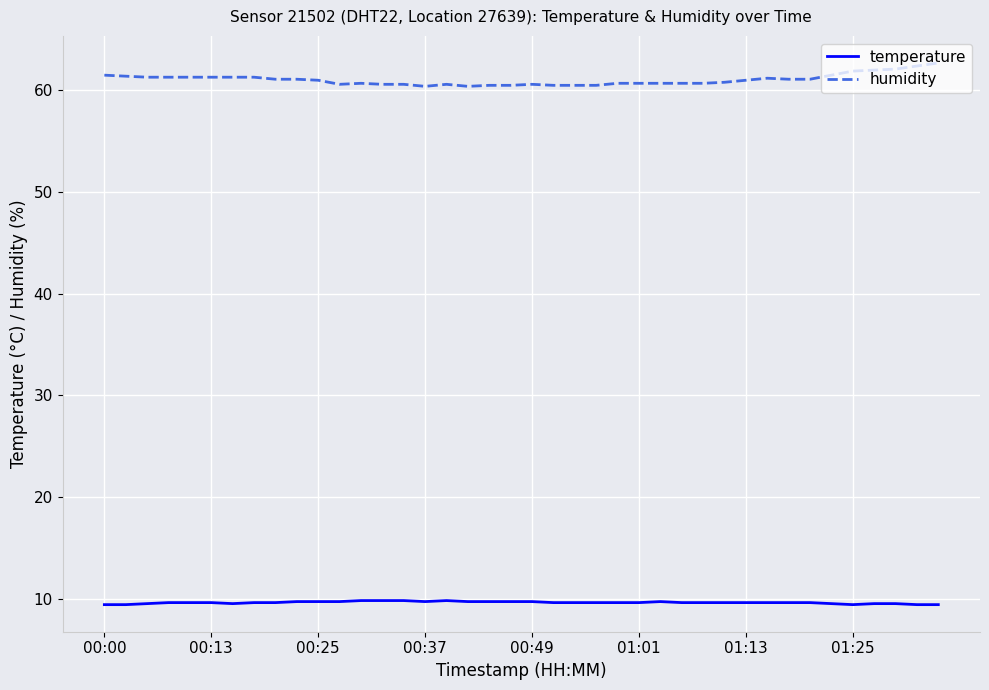

Which series has the largest total across all categories?

humidity